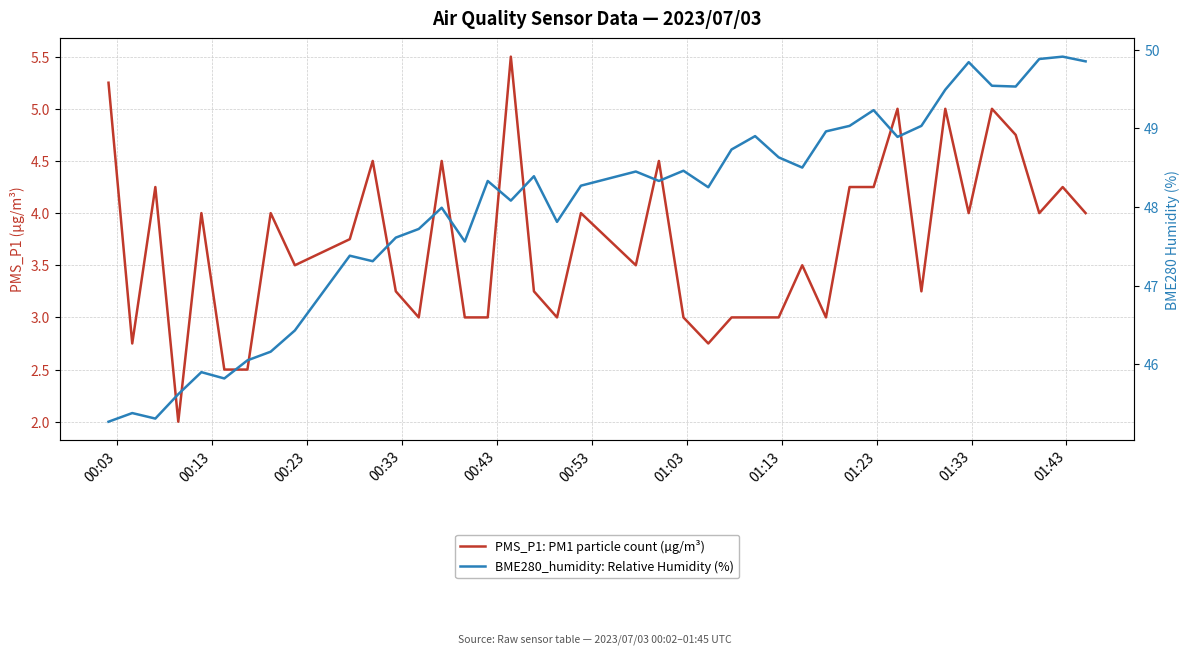

The PMS_P1: PM1 particle count (µg/m³) series shows 4.7 at 24. True or false?

False